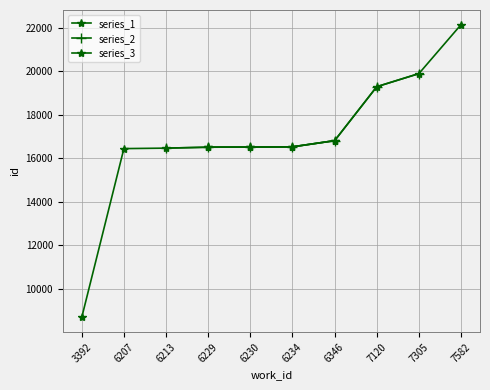

What is the difference between the series_1 values at 6230 and 6207?

69